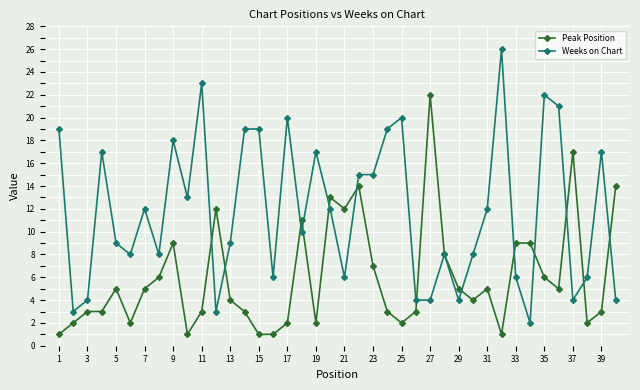

Which series has the largest total across all categories?

Weeks on Chart